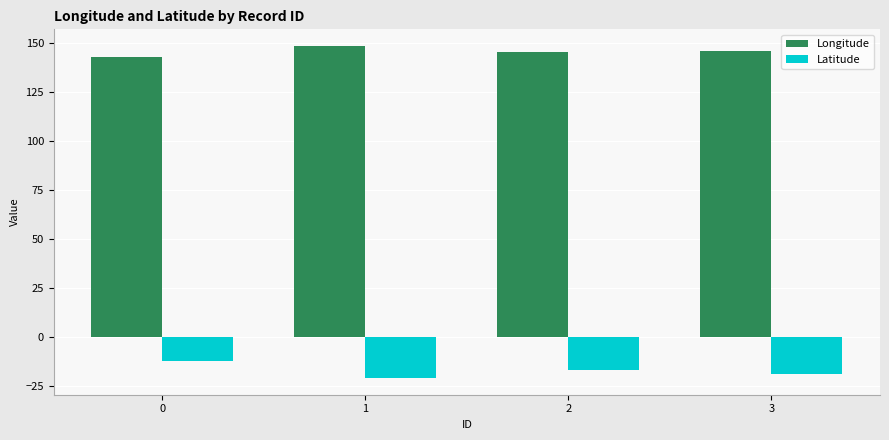

What is the greatest value displayed?

148.6